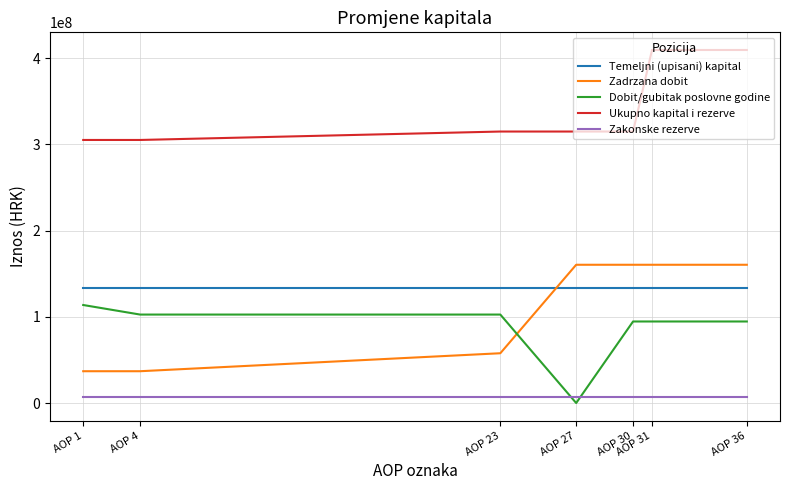

True or false: Temeljni (upisani) kapital and Dobit/gubitak poslovne godine cross at least once.

False